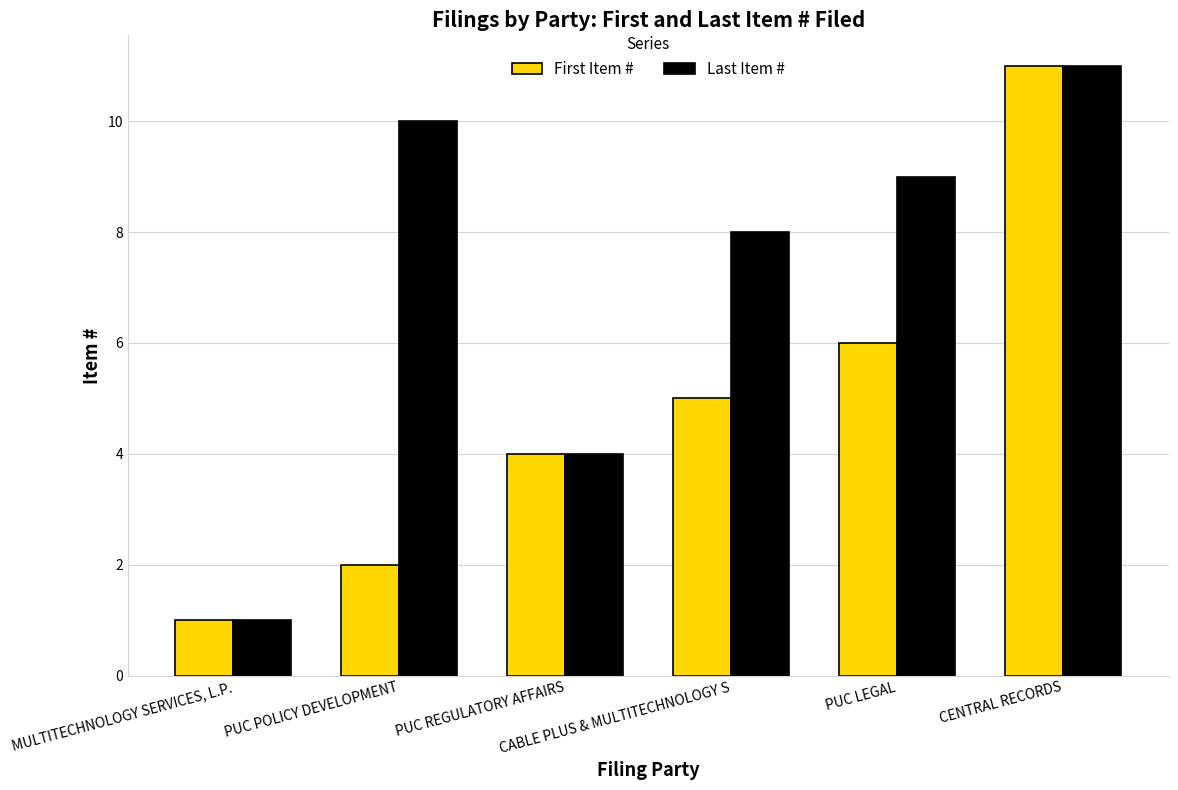

List the series in order of their overall mean, highest first.

Last Item #, First Item #